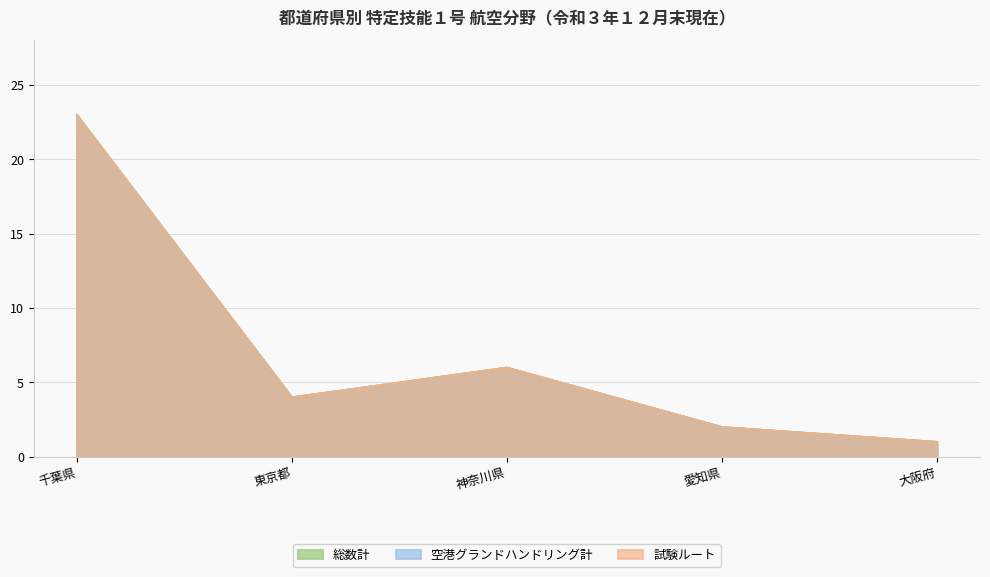

What is the sum of all 空港グランドハンドリング計 values?

36